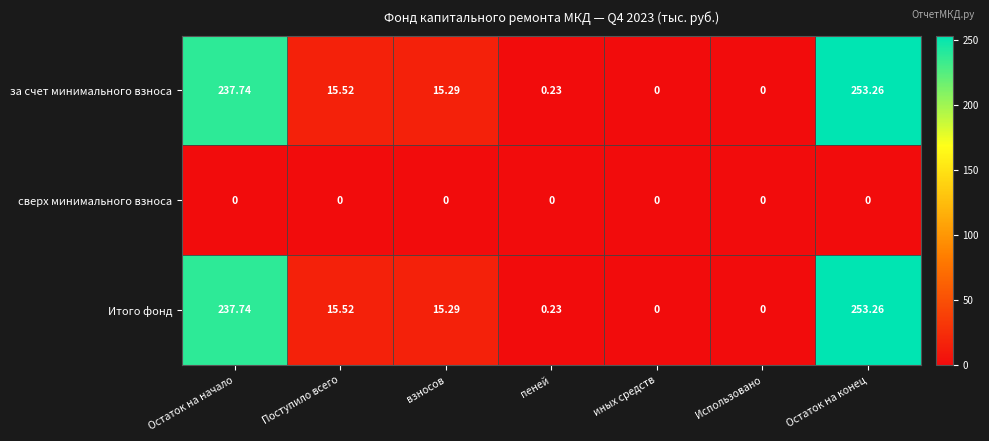

Is the value of за счет минимального взноса at взносов greater than the value of Итого фонд at пеней?

Yes